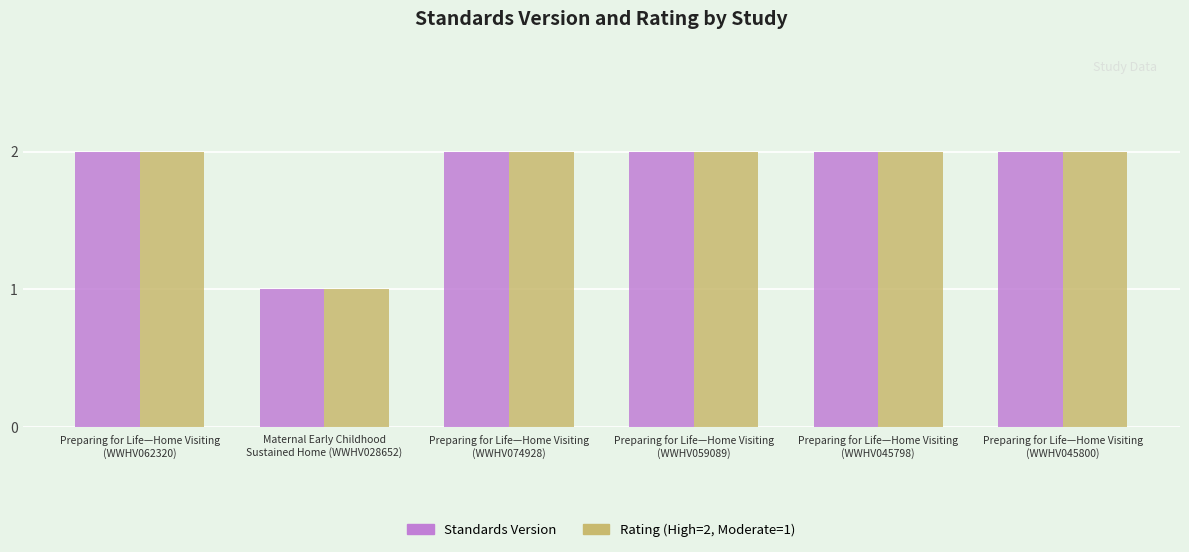

Reading right to left, list all the values displayed in this chart.

Standards Version: Preparing for Life—Home Visiting
(WWHV045800)=2	Preparing for Life—Home Visiting
(WWHV045798)=2	Preparing for Life—Home Visiting
(WWHV059089)=2	Preparing for Life—Home Visiting
(WWHV074928)=2	Maternal Early Childhood
Sustained Home (WWHV028652)=1	Preparing for Life—Home Visiting
(WWHV062320)=2
Rating (High=2, Moderate=1): Preparing for Life—Home Visiting
(WWHV045800)=2	Preparing for Life—Home Visiting
(WWHV045798)=2	Preparing for Life—Home Visiting
(WWHV059089)=2	Preparing for Life—Home Visiting
(WWHV074928)=2	Maternal Early Childhood
Sustained Home (WWHV028652)=1	Preparing for Life—Home Visiting
(WWHV062320)=2